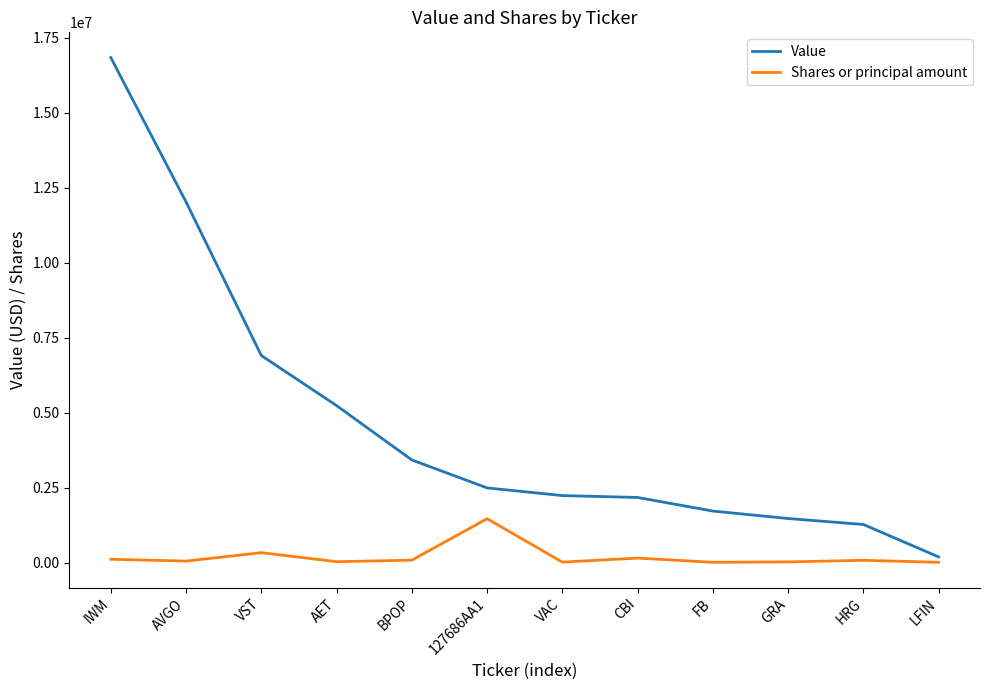

Where is Value nearest to the value 8514000?

VST